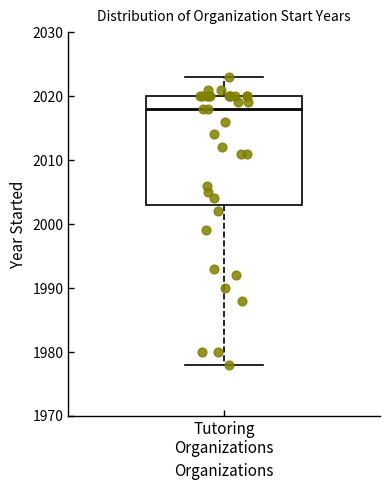

Read this box plot against the y-axis: the position of the median line, the range covered by the box, and the ends of both whiskers. The values are not printed on the chart, so give them approximately, as read against the axis.

median 2018, box 2003 to 2020, whiskers 1978 to 2023